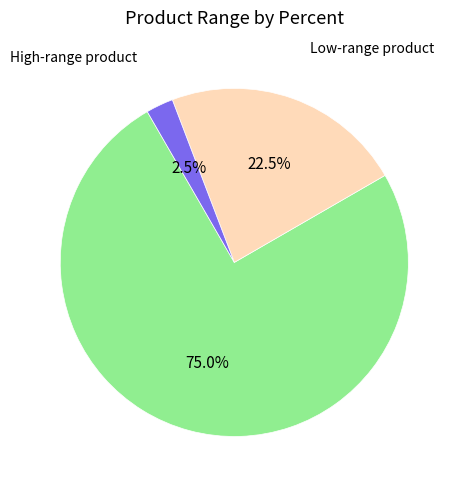

Is there a majority slice in this chart?

Yes